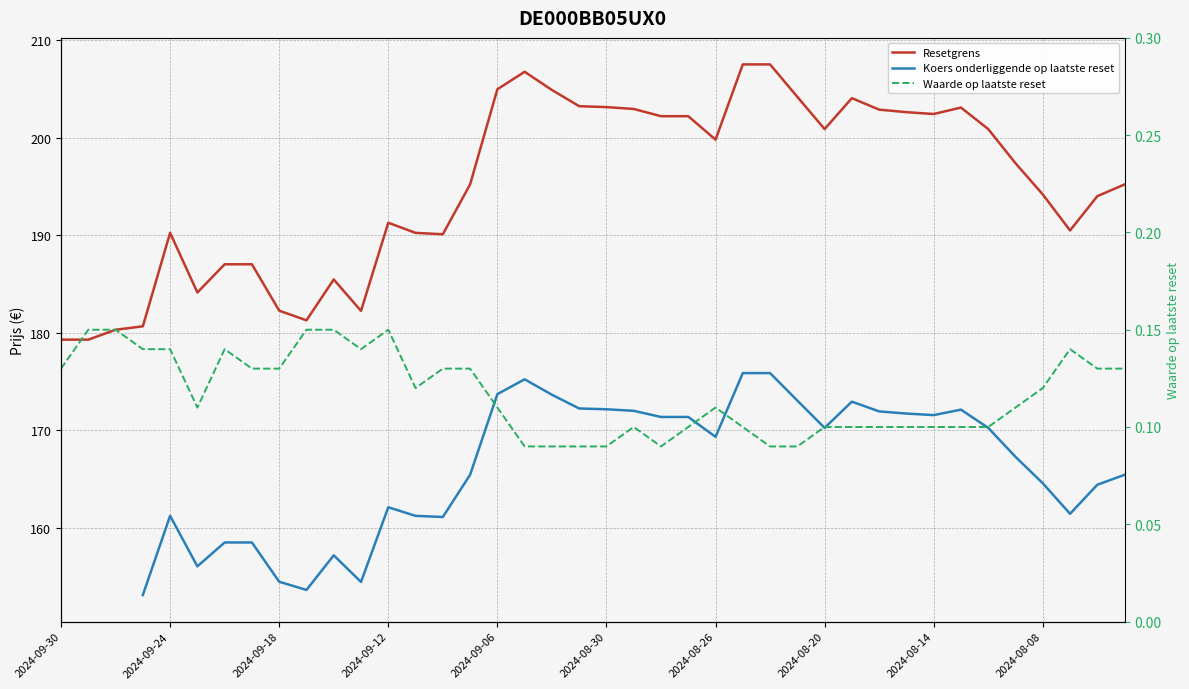

What is the difference between the highest and lowest values at 2024-09-12?

191.1